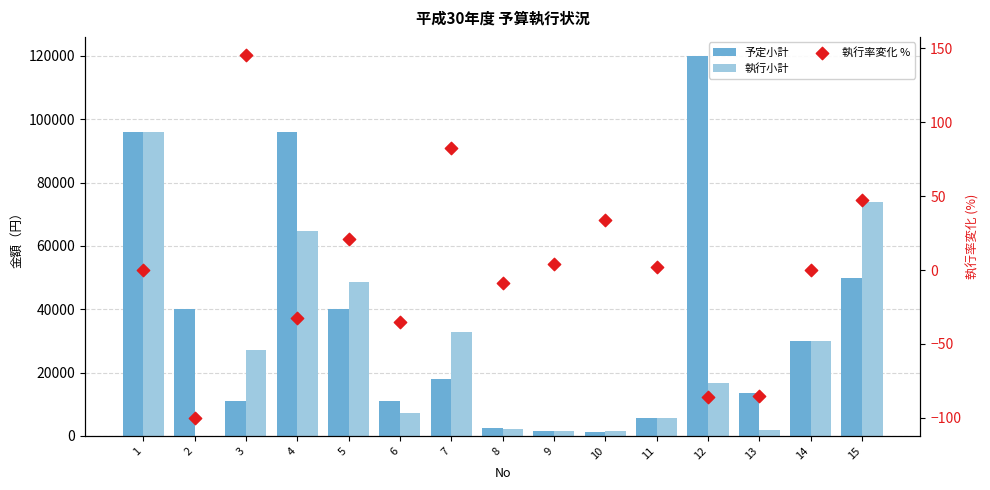

Which series has the largest total across all categories?

予定小計